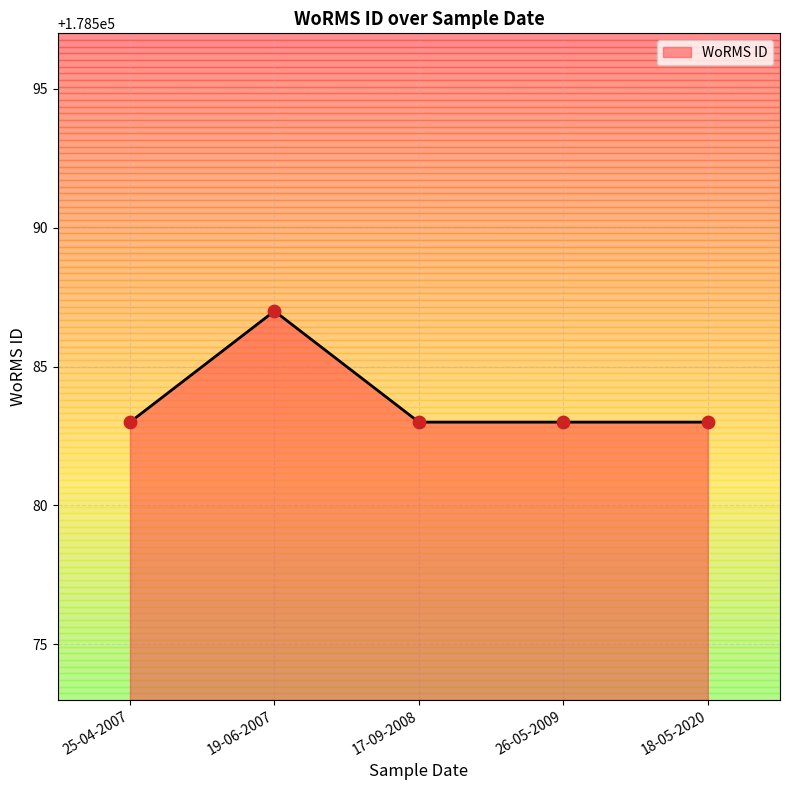

What is the ratio of the value at 25-04-2007 to the value at 26-05-2009?

1.0